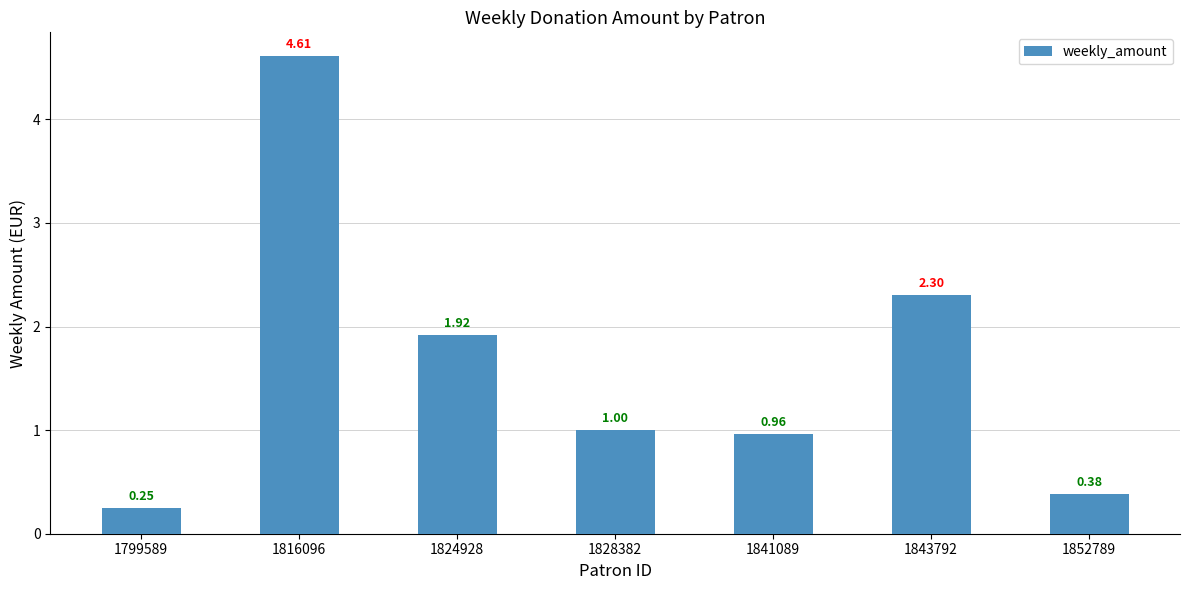

Is it true that the value at 1799589 is 0.4?

False